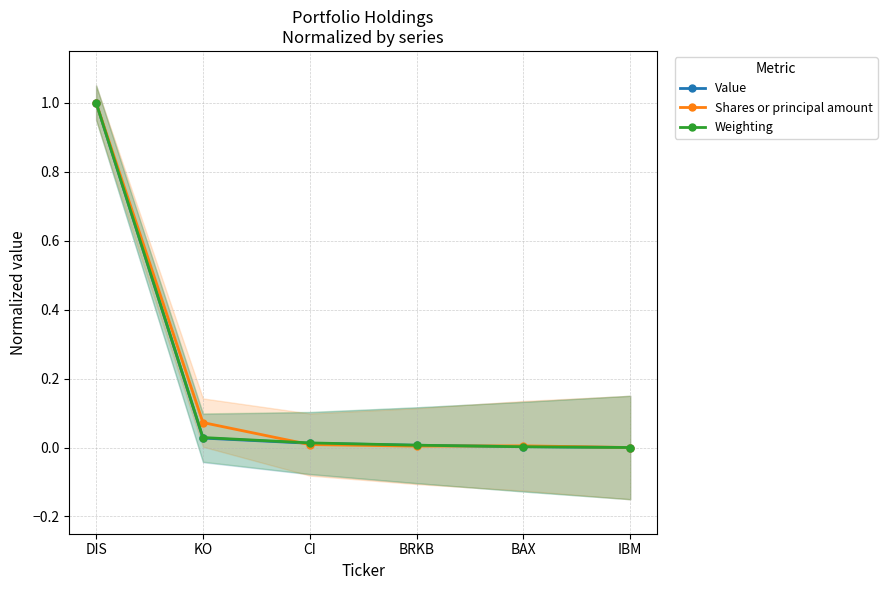

List the labels in order of Value value, largest first.

DIS, KO, CI, BRKB, BAX, IBM